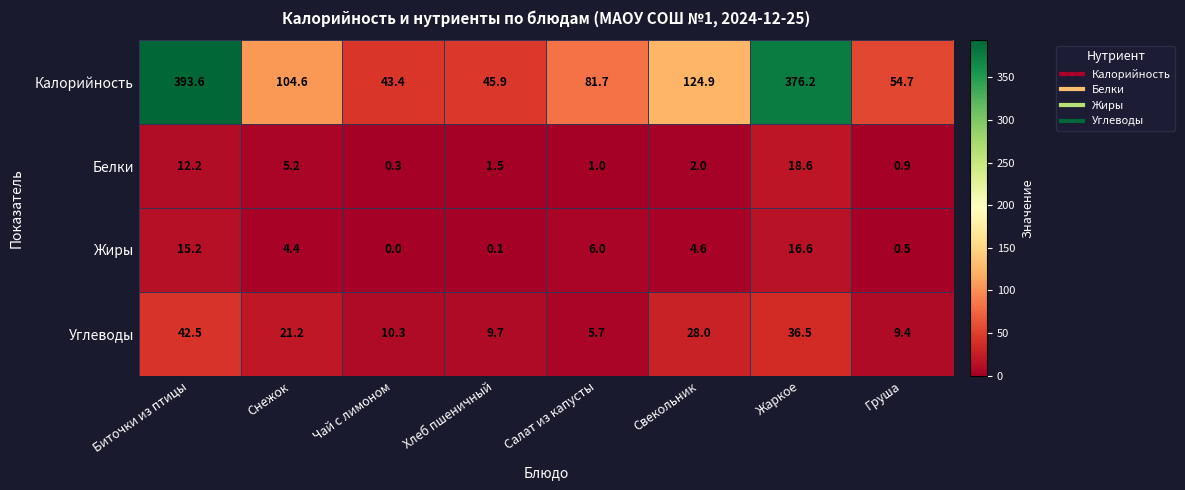

What is the difference between the second highest and second lowest values in the Белки series?

11.3